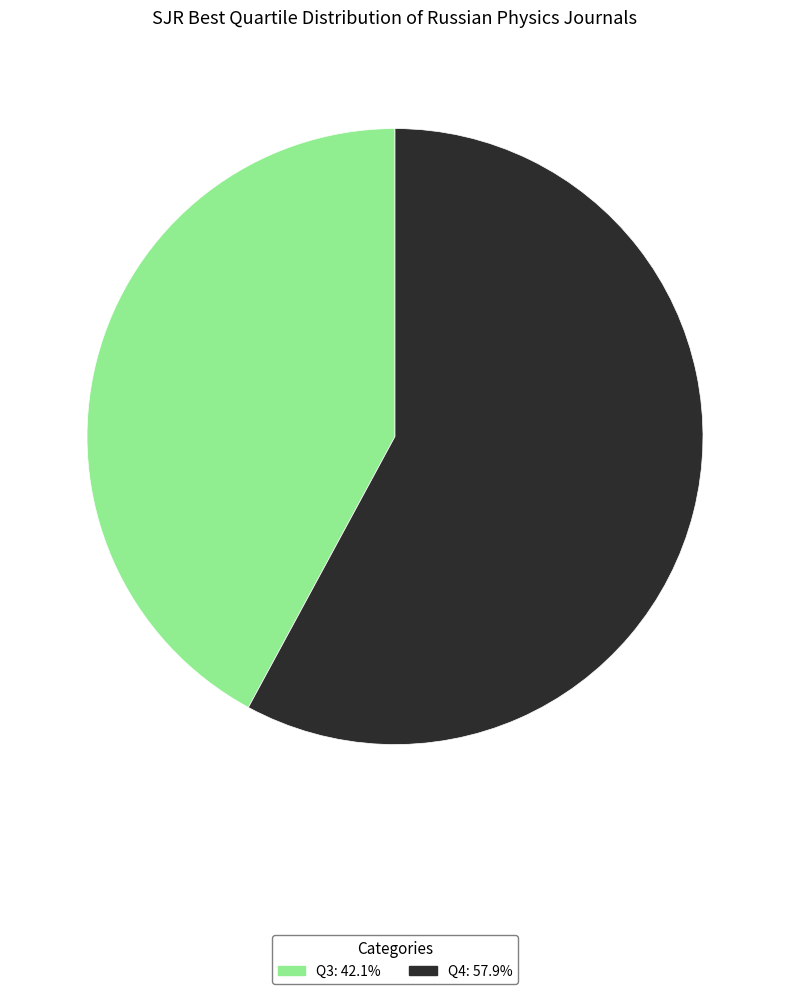

Which slice is the smallest?

Q3